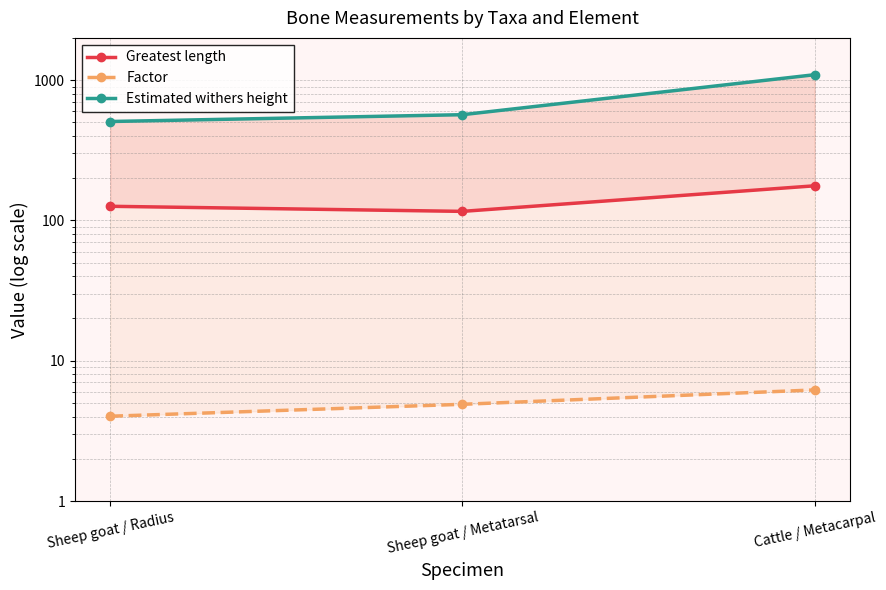

Reading right to left, extract all data points from this chart.

Greatest length: Cattle / Metacarpal=176.5	Sheep goat / Metatarsal=116.0	Sheep goat / Radius=126.1
Factor: Cattle / Metacarpal=6.2	Sheep goat / Metatarsal=4.9	Sheep goat / Radius=4.0
Estimated withers height: Cattle / Metacarpal=1093.0	Sheep goat / Metatarsal=567.0	Sheep goat / Radius=507.0